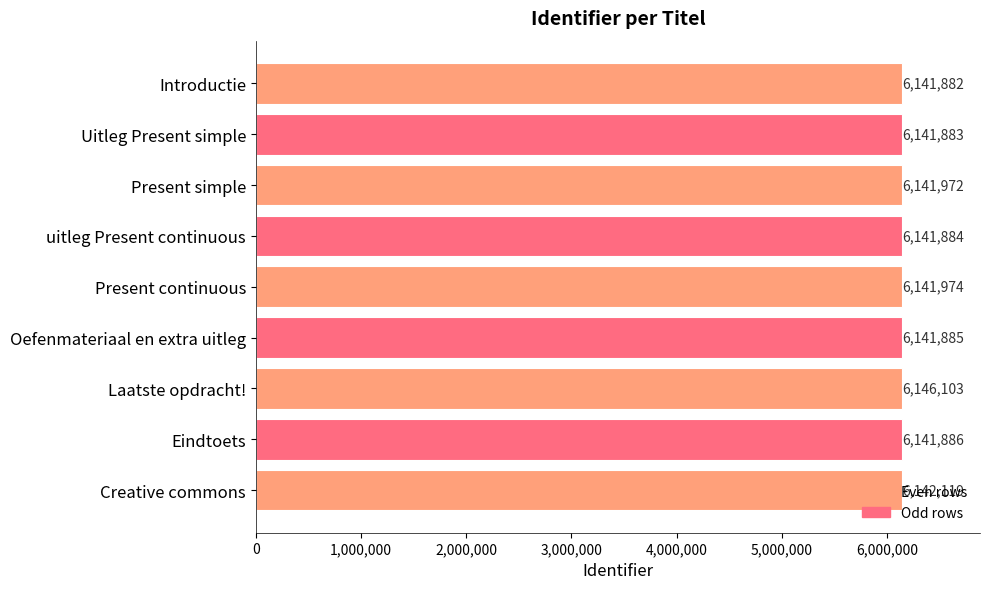

What is the change in value from Present simple to Laatste opdracht!?

+4131